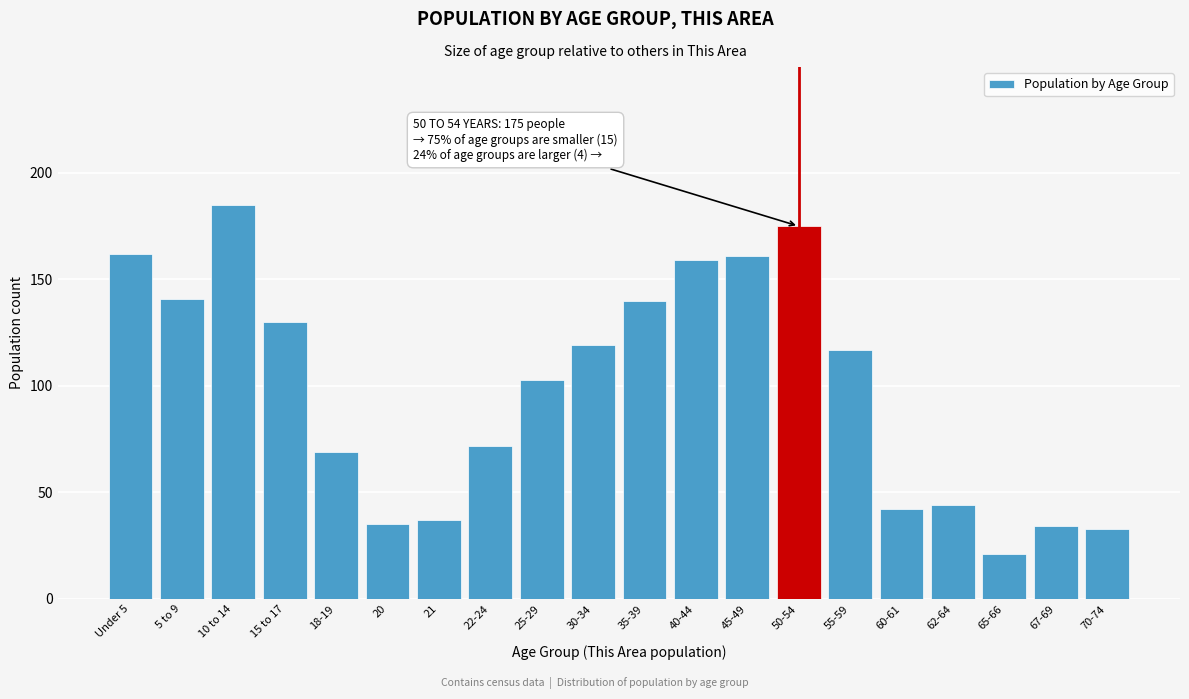

Reading left to right, list all the values displayed in this chart.

Under 5=162	5 to 9=141	10 to 14=185	15 to 17=130	18-19=69	20=35	21=37	22-24=72	25-29=103	30-34=119	35-39=140	40-44=159	45-49=161	50-54=175	55-59=117	60-61=42	62-64=44	65-66=21	67-69=34	70-74=33